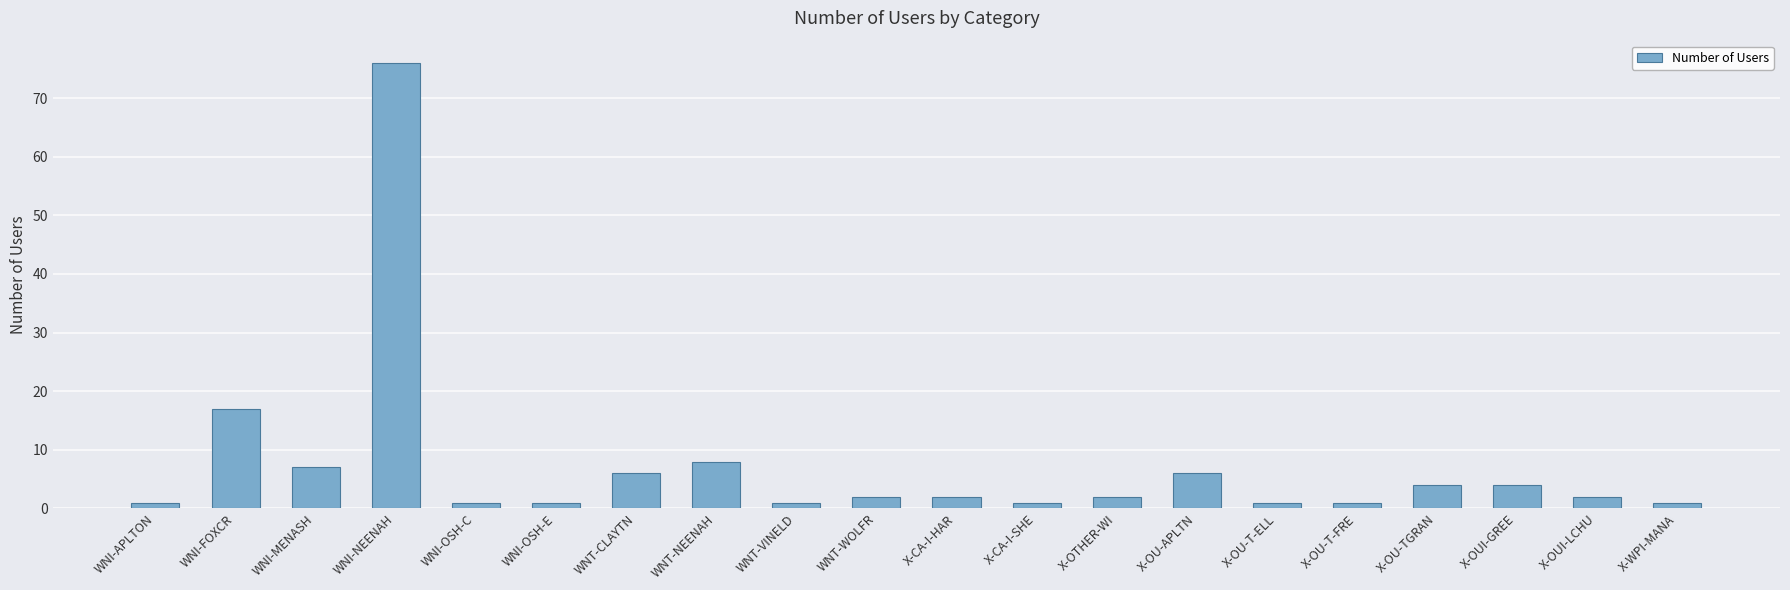

What is the minimum value shown in the chart?

1